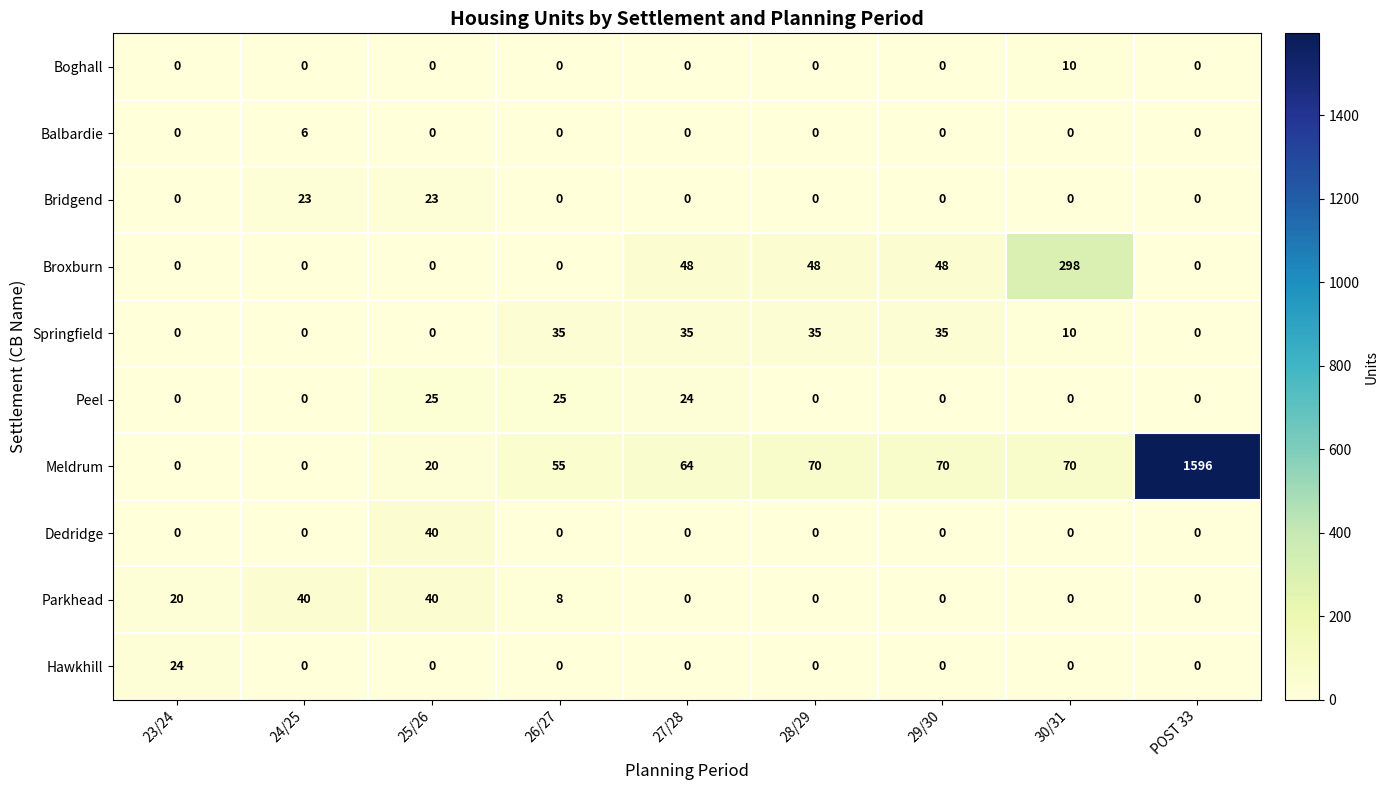

The Parkhead series shows 0 at 29/30. True or false?

True